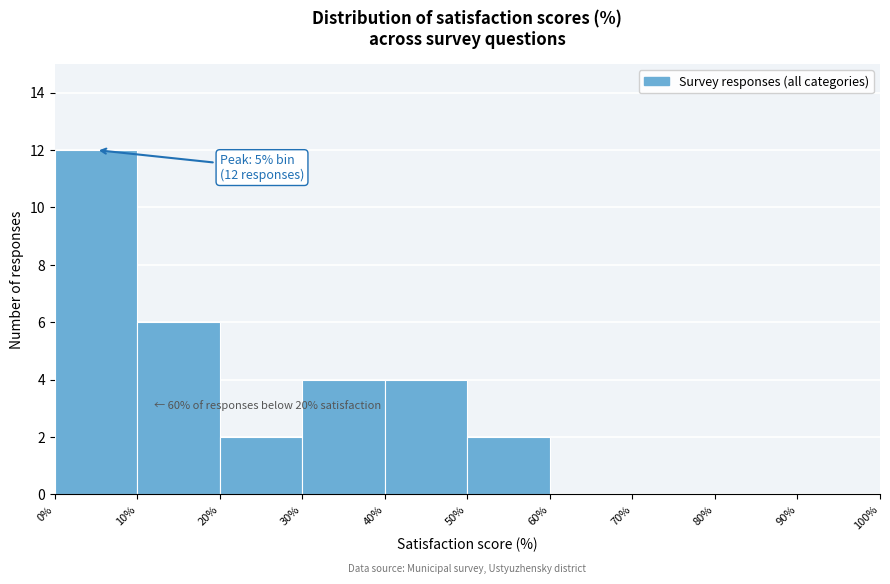

Over which range of the x-axis is the bar tallest?

0% to 10%